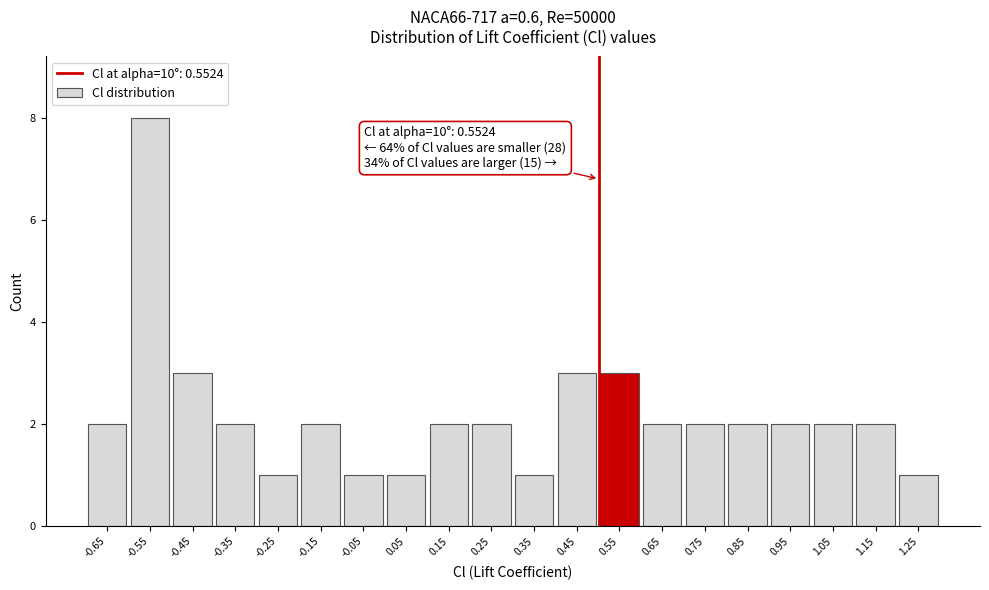

Reading left to right, what are all the values shown in this chart?

-0.65=2	-0.55=8	-0.45=3	-0.35=2	-0.25=1	-0.15=2	-0.05=1	0.05=1	0.15=2	0.25=2	0.35=1	0.45=3	0.55=3	0.65=2	0.75=2	0.85=2	0.95=2	1.05=2	1.15=2	1.25=1